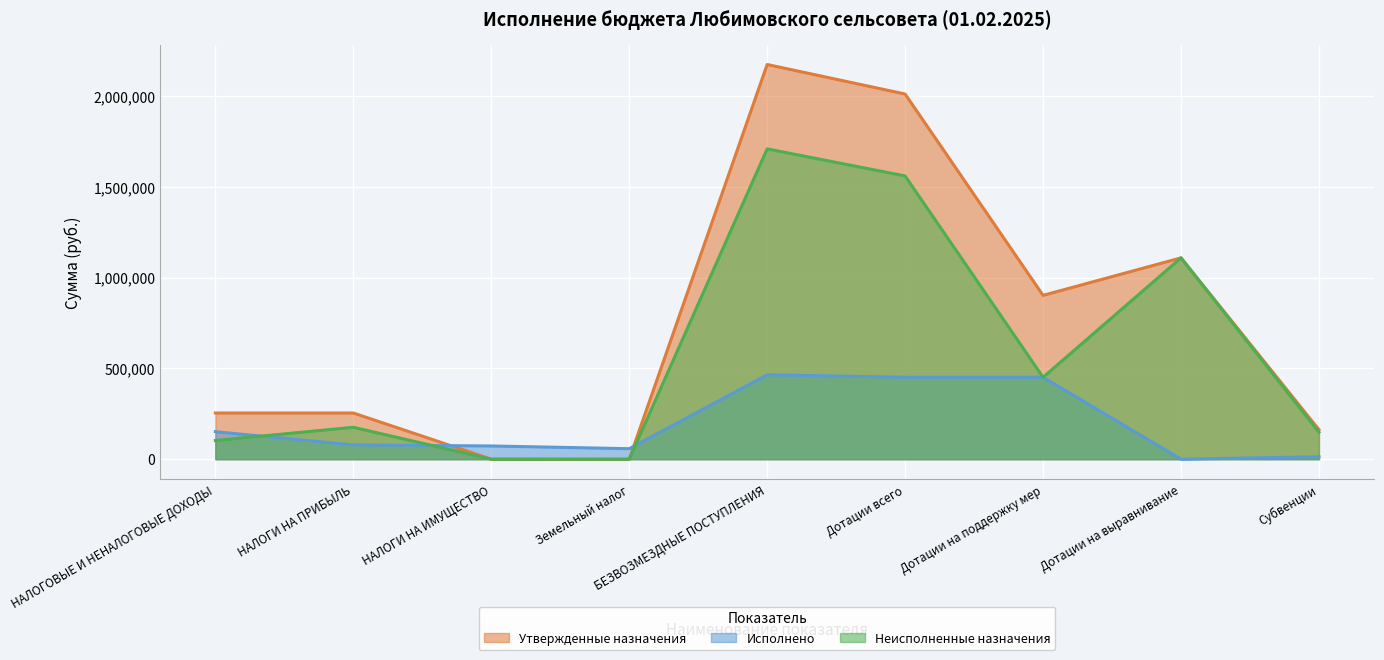

Reading left to right, what are all the values shown in this chart?

Утвержденные назначения: 254446.0	254446.0	0.0	0.0	2173997.0	2011372.0	902439.0	1108933.0	162625.0
Исполнено: 151507.3	78647.9	72859.4	57914.9	464772.0	451220.0	451220.0	0.0	13552.0
Неисполненные назначения: 102938.7	175798.1	0.0	0.0	1709225.0	1560152.0	451219.0	1108933.0	149073.0